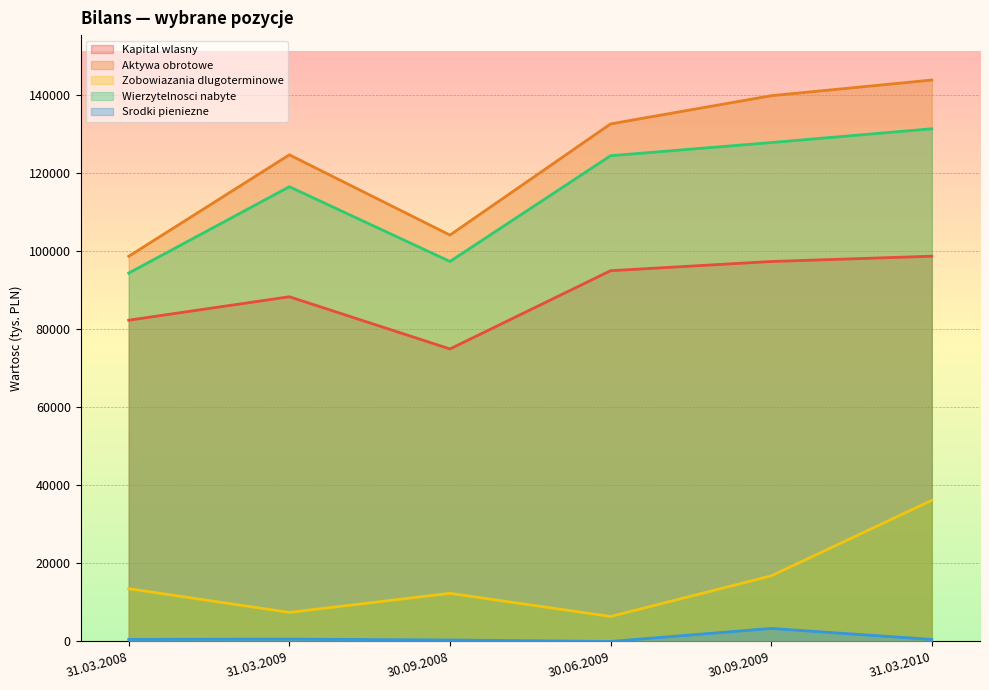

True or false: Wierzytelnosci nabyte and Zobowiazania dlugoterminowe intersect in this chart.

False